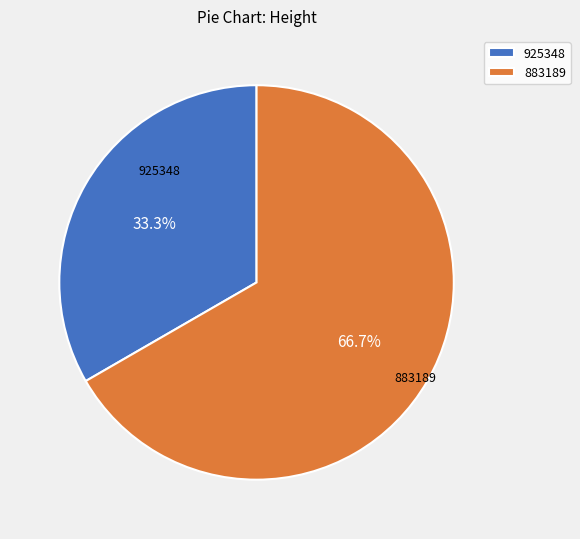

Combined, do 925348 and 883189 account for over 50%?

Yes